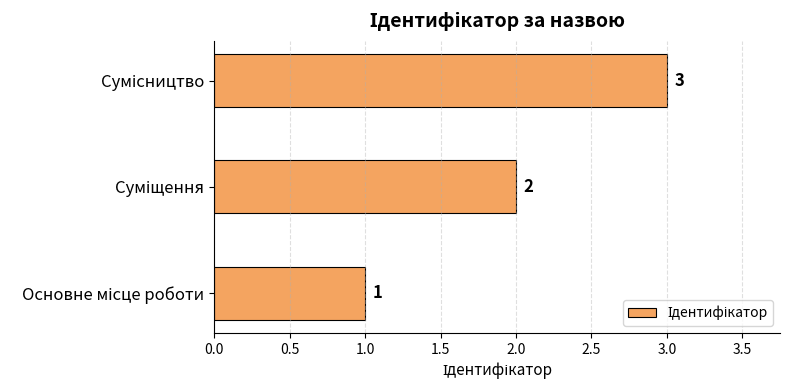

What is the smallest value displayed?

1